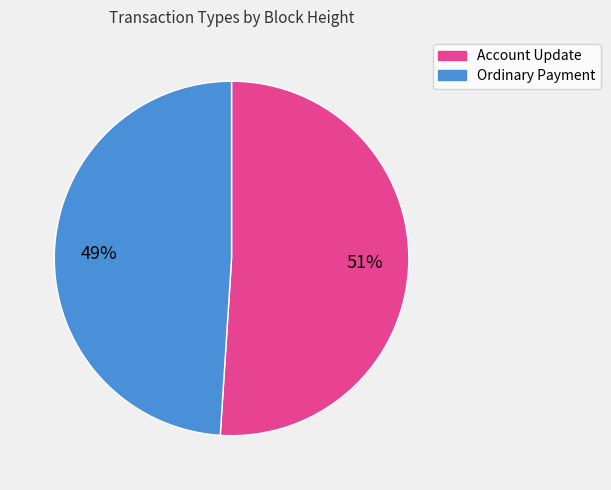

True or false: Ordinary Payment accounts for 49% of the total.

True